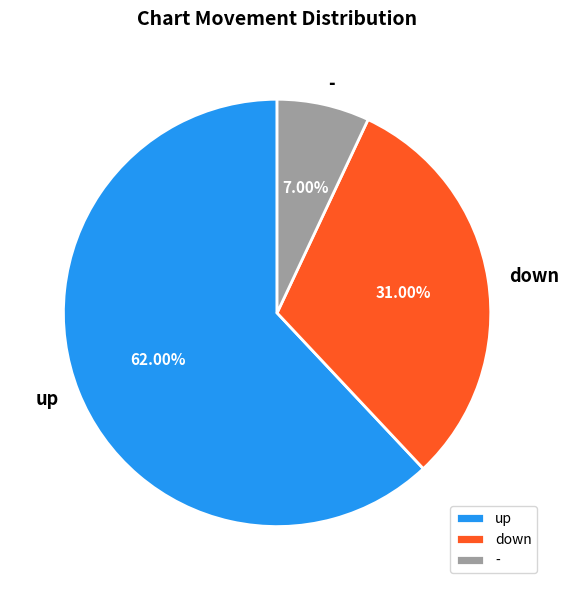

Is down the majority of the pie?

No